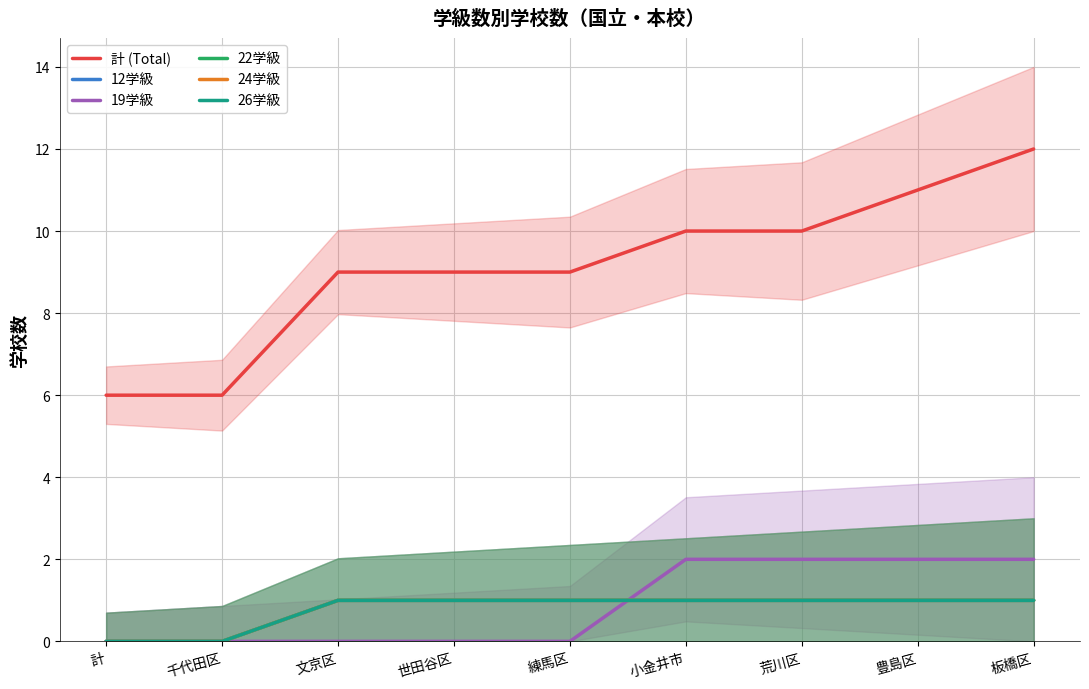

Which series has the widest spread of values?

計 (Total)